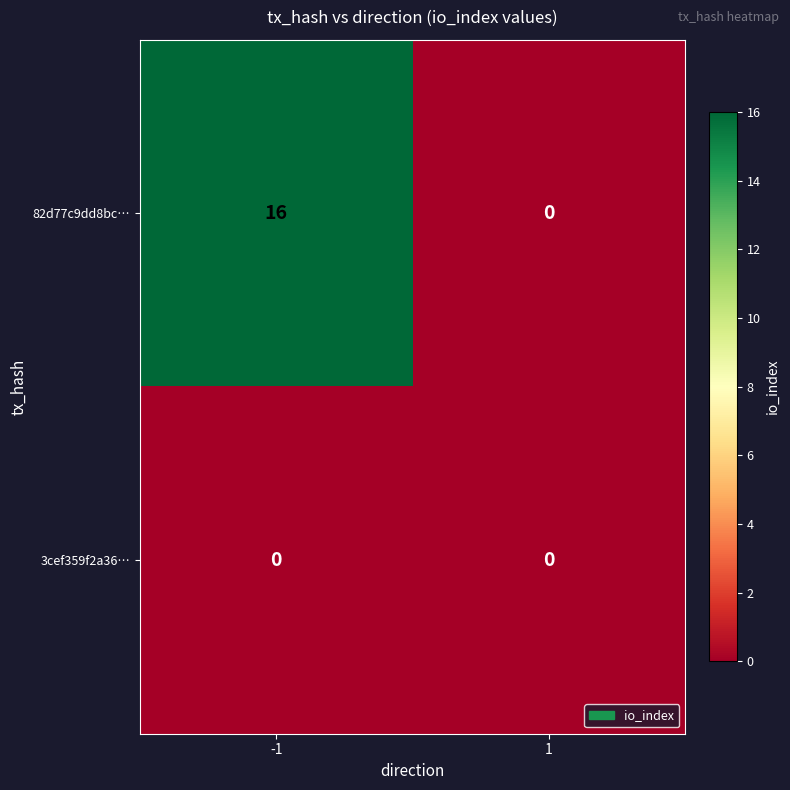

Which series has the largest range (max minus min)?

82d77c9dd8bc…